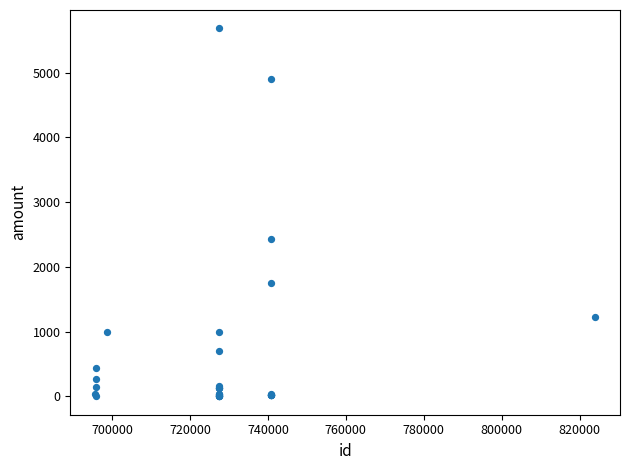

What Y value in the scatter plot is closest to 2842?

2437.0